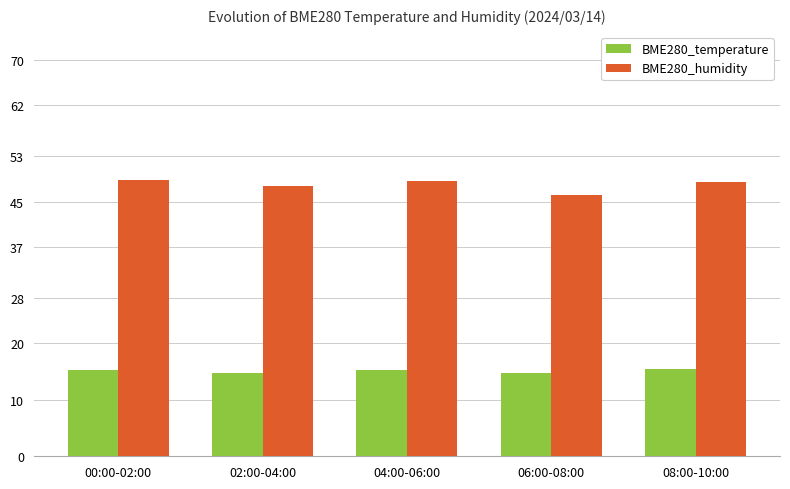

Is the value of BME280_temperature at 02:00-04:00 greater than the value of BME280_humidity at 00:00-02:00?

No